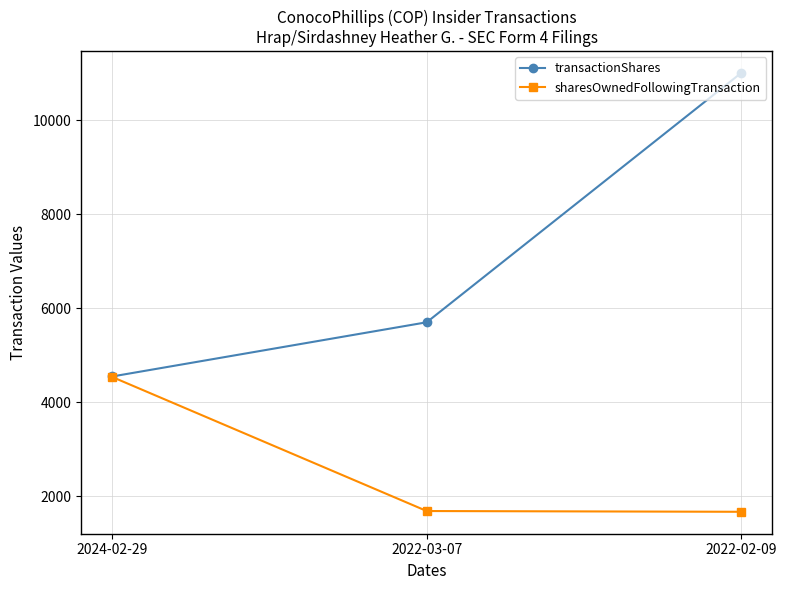

Rank the series at 2022-03-07 from highest to lowest value.

transactionShares, sharesOwnedFollowingTransaction